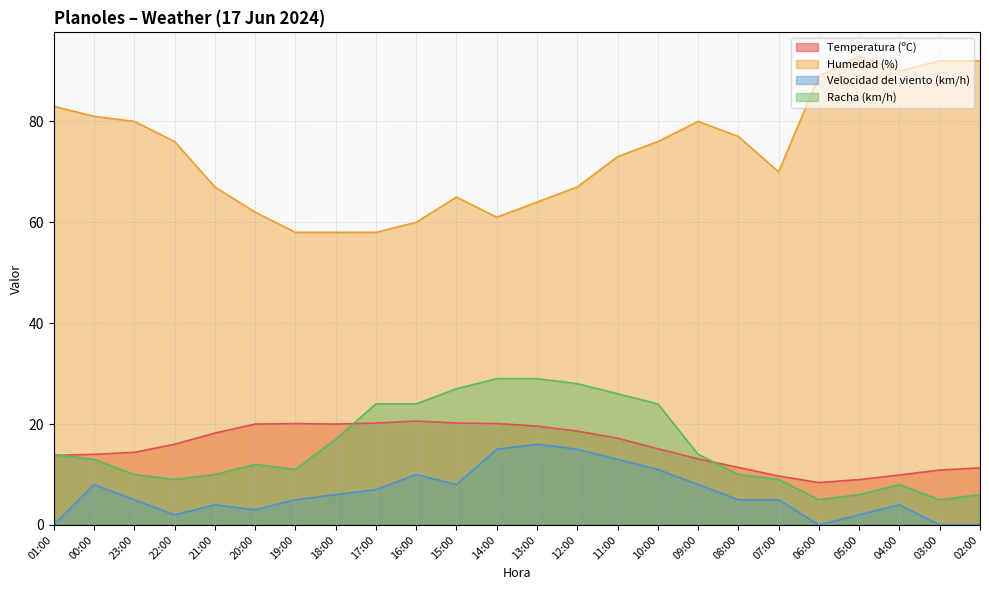

At which category is the sum across all series the highest?

11:00